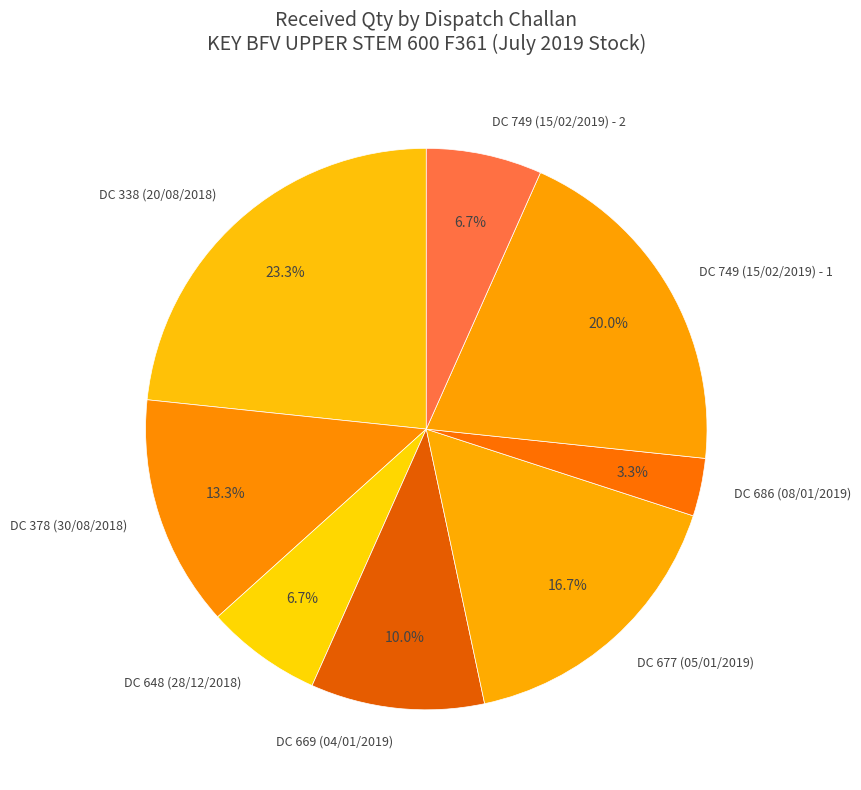

To the nearest percent, what is the difference between the largest and smallest slice percentages?

20%